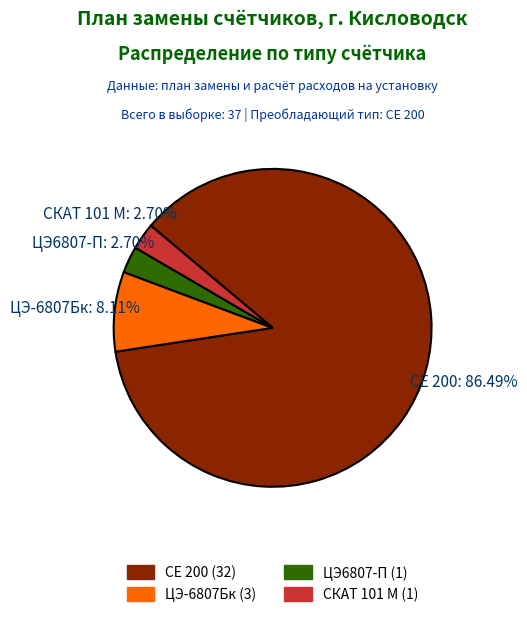

Does СЕ 200 represent more than half of the total?

Yes